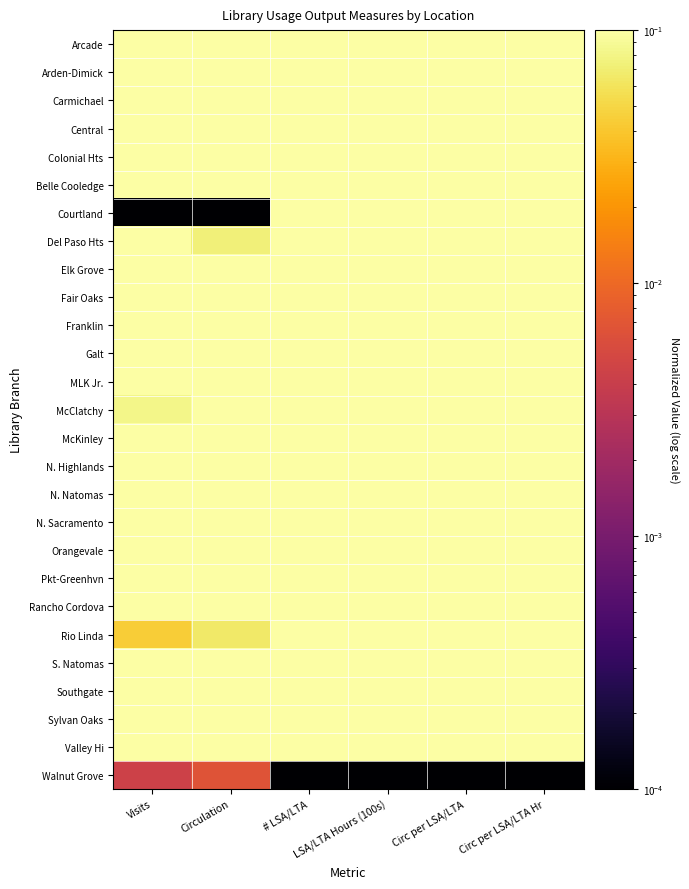

Reading left to right, list all the values displayed in this chart.

Arcade: Visits=0.4	Circulation=0.4	# LSA/LTA=0.2	LSA/LTA Hours (100s)=0.2	Circ per LSA/LTA=0.4	Circ per LSA/LTA Hr=0.4
Arden-Dimick: Visits=0.4	Circulation=0.7	# LSA/LTA=0.3	LSA/LTA Hours (100s)=0.3	Circ per LSA/LTA=0.6	Circ per LSA/LTA Hr=0.6
Carmichael: Visits=0.6	Circulation=1.0	# LSA/LTA=0.5	LSA/LTA Hours (100s)=0.5	Circ per LSA/LTA=0.5	Circ per LSA/LTA Hr=0.5
Central: Visits=1.0	Circulation=0.8	# LSA/LTA=1.0	LSA/LTA Hours (100s)=1.0	Circ per LSA/LTA=0.2	Circ per LSA/LTA Hr=0.2
Colonial Hts: Visits=0.3	Circulation=0.4	# LSA/LTA=0.2	LSA/LTA Hours (100s)=0.2	Circ per LSA/LTA=0.6	Circ per LSA/LTA Hr=0.6
Belle Cooledge: Visits=0.5	Circulation=0.7	# LSA/LTA=0.2	LSA/LTA Hours (100s)=0.2	Circ per LSA/LTA=0.7	Circ per LSA/LTA Hr=0.7
Courtland: Visits=0.0	Circulation=0.0	# LSA/LTA=0.1	LSA/LTA Hours (100s)=0.1	Circ per LSA/LTA=0.1	Circ per LSA/LTA Hr=0.1
Del Paso Hts: Visits=0.2	Circulation=0.1	# LSA/LTA=0.2	LSA/LTA Hours (100s)=0.2	Circ per LSA/LTA=0.2	Circ per LSA/LTA Hr=0.2
Elk Grove: Visits=0.5	Circulation=0.7	# LSA/LTA=0.4	LSA/LTA Hours (100s)=0.4	Circ per LSA/LTA=0.4	Circ per LSA/LTA Hr=0.4
Fair Oaks: Visits=0.3	Circulation=0.6	# LSA/LTA=0.3	LSA/LTA Hours (100s)=0.3	Circ per LSA/LTA=0.5	Circ per LSA/LTA Hr=0.5
Franklin: Visits=0.6	Circulation=0.8	# LSA/LTA=0.2	LSA/LTA Hours (100s)=0.2	Circ per LSA/LTA=0.9	Circ per LSA/LTA Hr=0.9
Galt: Visits=0.2	Circulation=0.3	# LSA/LTA=0.2	LSA/LTA Hours (100s)=0.2	Circ per LSA/LTA=0.4	Circ per LSA/LTA Hr=0.4
MLK Jr.: Visits=0.2	Circulation=0.2	# LSA/LTA=0.2	LSA/LTA Hours (100s)=0.2	Circ per LSA/LTA=0.4	Circ per LSA/LTA Hr=0.4
McClatchy: Visits=0.1	Circulation=0.2	# LSA/LTA=0.1	LSA/LTA Hours (100s)=0.1	Circ per LSA/LTA=0.4	Circ per LSA/LTA Hr=0.4
McKinley: Visits=0.3	Circulation=0.3	# LSA/LTA=0.2	LSA/LTA Hours (100s)=0.2	Circ per LSA/LTA=0.4	Circ per LSA/LTA Hr=0.4
N. Highlands: Visits=0.4	Circulation=0.6	# LSA/LTA=0.3	LSA/LTA Hours (100s)=0.3	Circ per LSA/LTA=0.5	Circ per LSA/LTA Hr=0.5
N. Natomas: Visits=0.5	Circulation=0.5	# LSA/LTA=0.2	LSA/LTA Hours (100s)=0.2	Circ per LSA/LTA=0.6	Circ per LSA/LTA Hr=0.6
N. Sacramento: Visits=0.2	Circulation=0.1	# LSA/LTA=0.1	LSA/LTA Hours (100s)=0.1	Circ per LSA/LTA=0.3	Circ per LSA/LTA Hr=0.3
Orangevale: Visits=0.2	Circulation=0.2	# LSA/LTA=0.1	LSA/LTA Hours (100s)=0.1	Circ per LSA/LTA=0.4	Circ per LSA/LTA Hr=0.4
Pkt-Greenhvn: Visits=0.4	Circulation=0.4	# LSA/LTA=0.2	LSA/LTA Hours (100s)=0.2	Circ per LSA/LTA=0.5	Circ per LSA/LTA Hr=0.5
Rancho Cordova: Visits=0.4	Circulation=0.7	# LSA/LTA=0.2	LSA/LTA Hours (100s)=0.2	Circ per LSA/LTA=1.0	Circ per LSA/LTA Hr=1.0
Rio Linda: Visits=0.0	Circulation=0.1	# LSA/LTA=0.2	LSA/LTA Hours (100s)=0.2	Circ per LSA/LTA=0.2	Circ per LSA/LTA Hr=0.2
S. Natomas: Visits=0.4	Circulation=0.4	# LSA/LTA=0.2	LSA/LTA Hours (100s)=0.2	Circ per LSA/LTA=0.6	Circ per LSA/LTA Hr=0.6
Southgate: Visits=0.4	Circulation=0.4	# LSA/LTA=0.2	LSA/LTA Hours (100s)=0.2	Circ per LSA/LTA=0.4	Circ per LSA/LTA Hr=0.4
Sylvan Oaks: Visits=0.5	Circulation=0.7	# LSA/LTA=0.3	LSA/LTA Hours (100s)=0.3	Circ per LSA/LTA=0.5	Circ per LSA/LTA Hr=0.5
Valley Hi: Visits=0.6	Circulation=0.7	# LSA/LTA=0.2	LSA/LTA Hours (100s)=0.2	Circ per LSA/LTA=0.7	Circ per LSA/LTA Hr=0.7
Walnut Grove: Visits=0.0	Circulation=0.0	# LSA/LTA=0.0	LSA/LTA Hours (100s)=0.0	Circ per LSA/LTA=0.0	Circ per LSA/LTA Hr=0.0